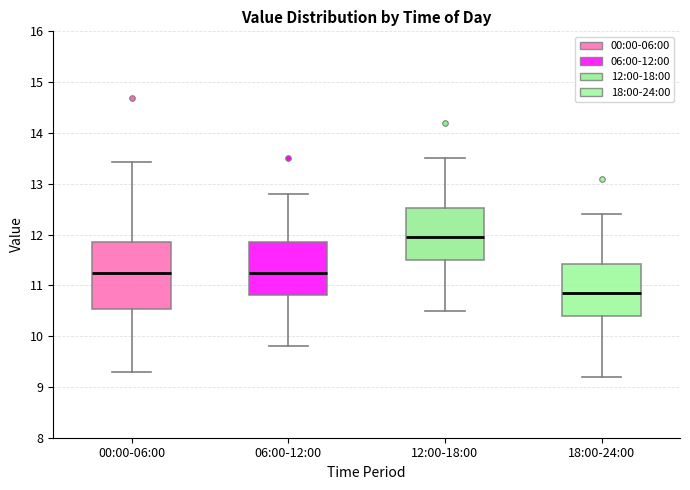

Which box's median line is the highest?

12:00-18:00